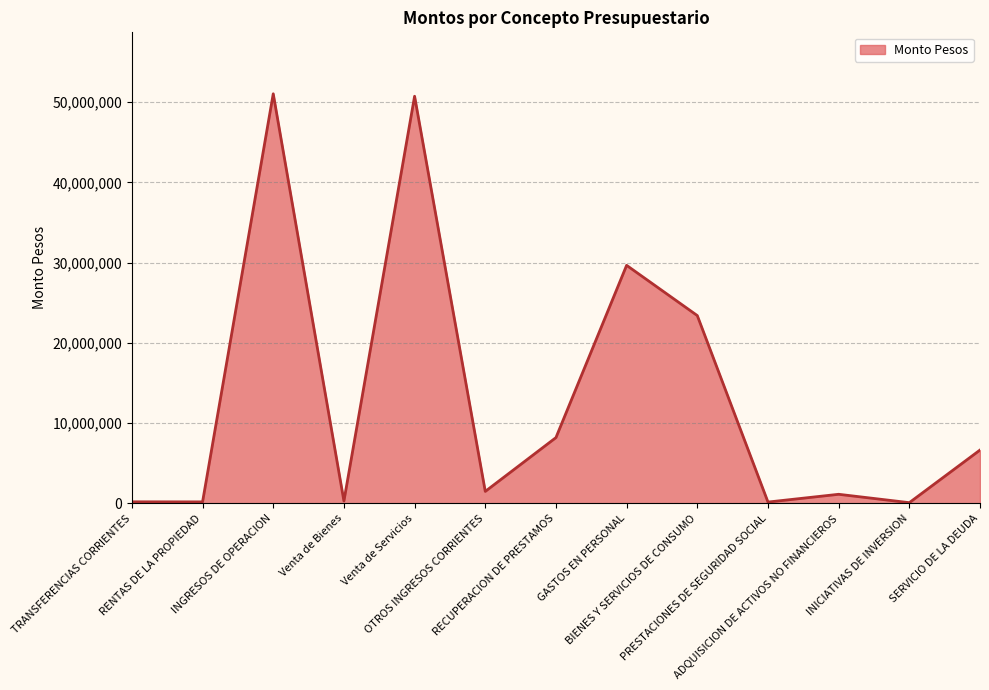

What is the greatest value displayed?

51031008